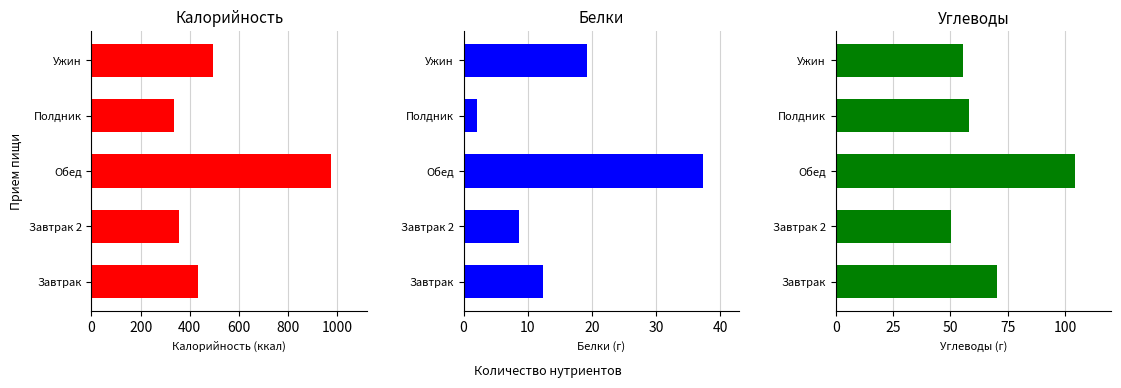

Is the value of Белки at Обед greater than the value of Калорийность at Полдник?

No